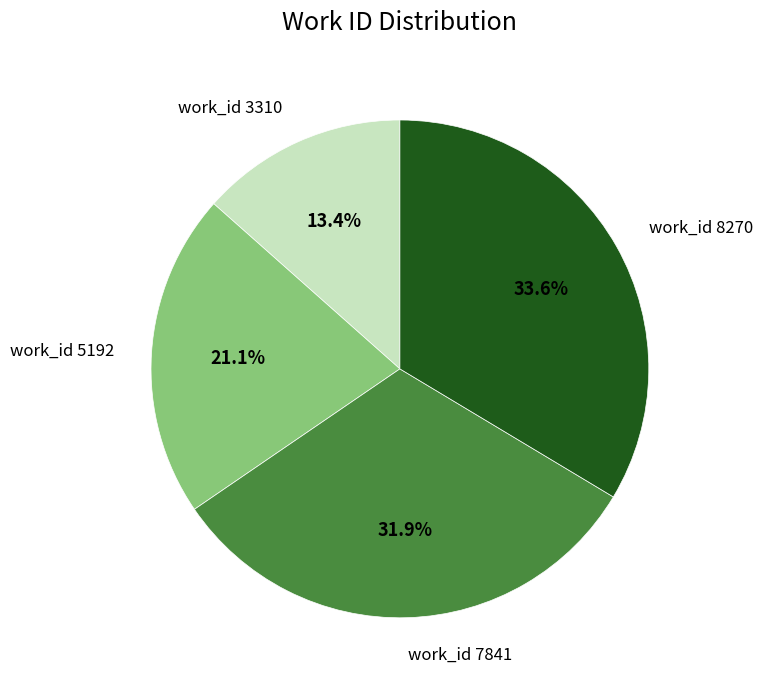

To the nearest percent, what portion does work_id 8270 represent?

34%